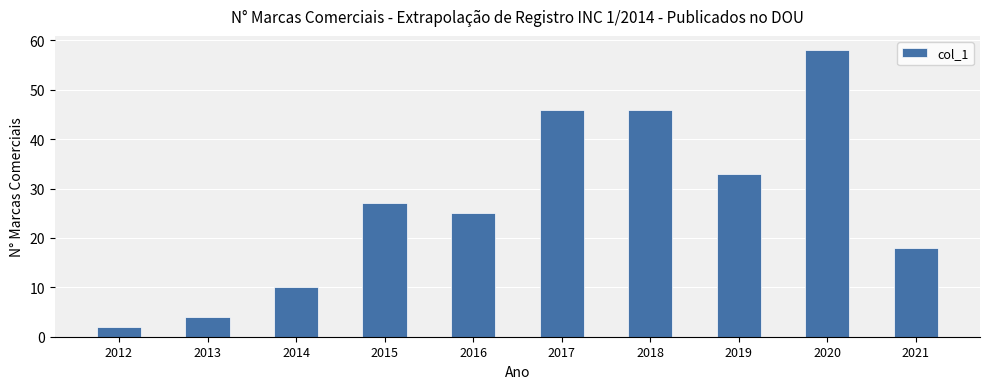

What is the value of the 1st bar from the left?

2